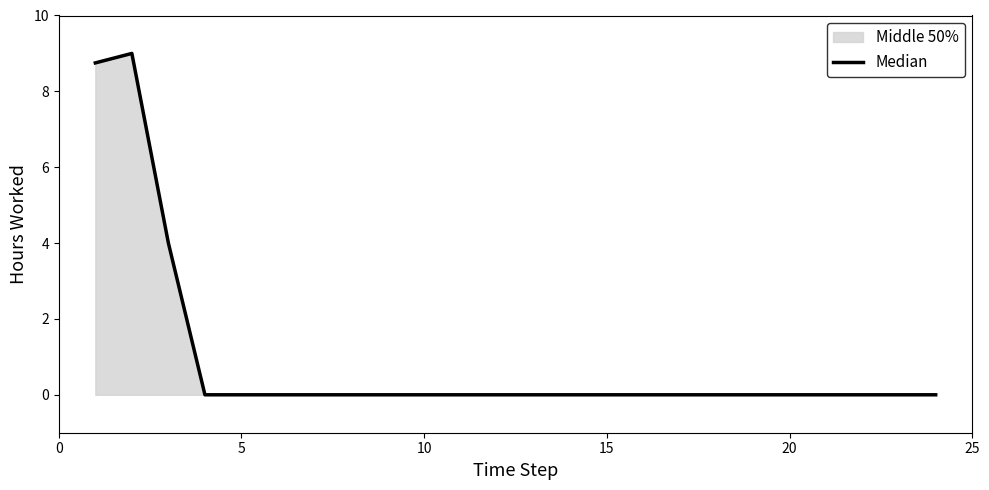

What is the difference between the maximum and minimum values?

9.0